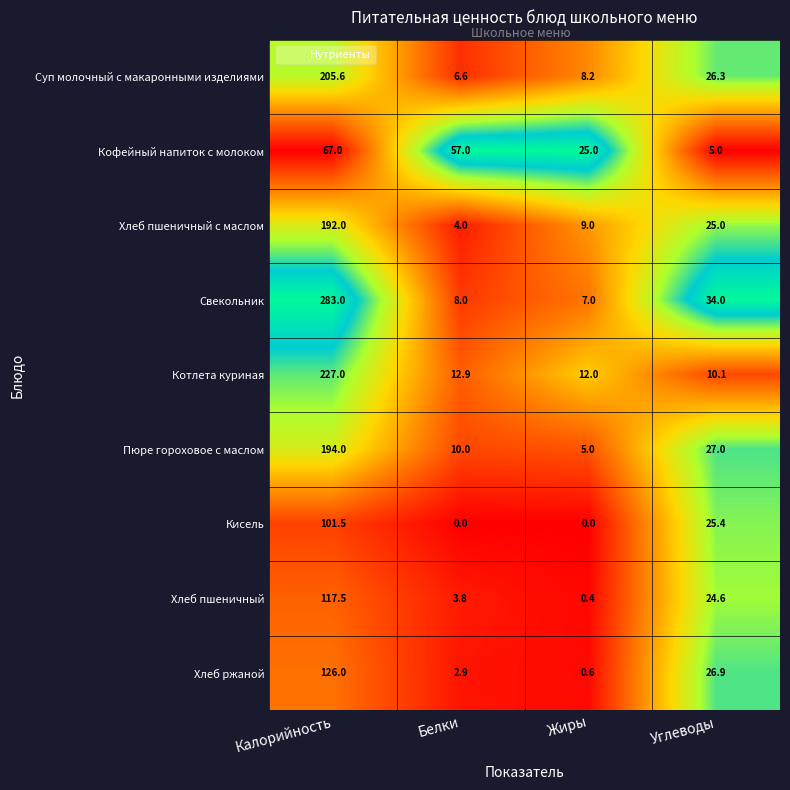

Where does the Кисель series first go above 25?

Калорийность